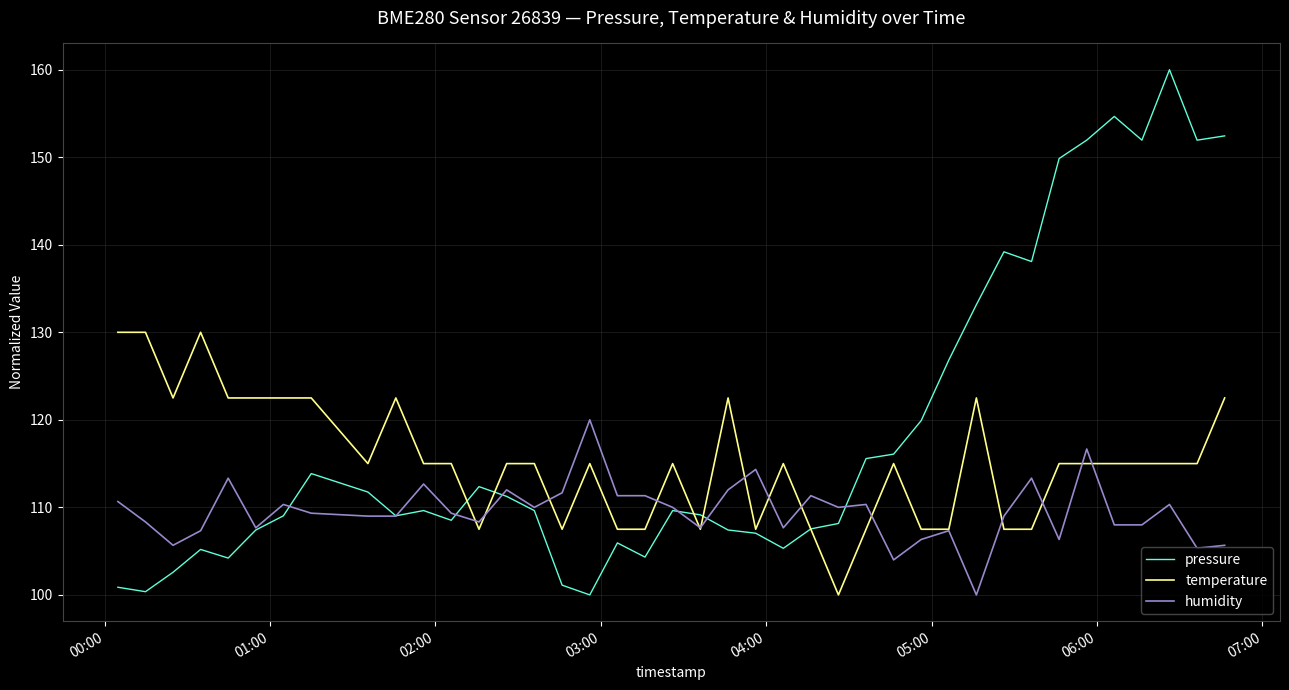

Which series has the largest total across all categories?

pressure